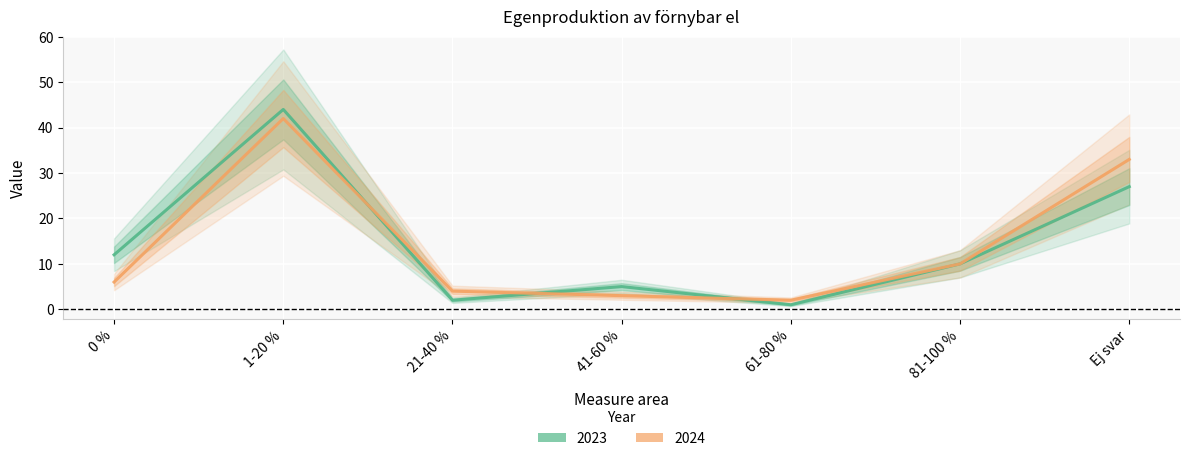

Is it true that 2023 equals 3 at 41-60 %?

False